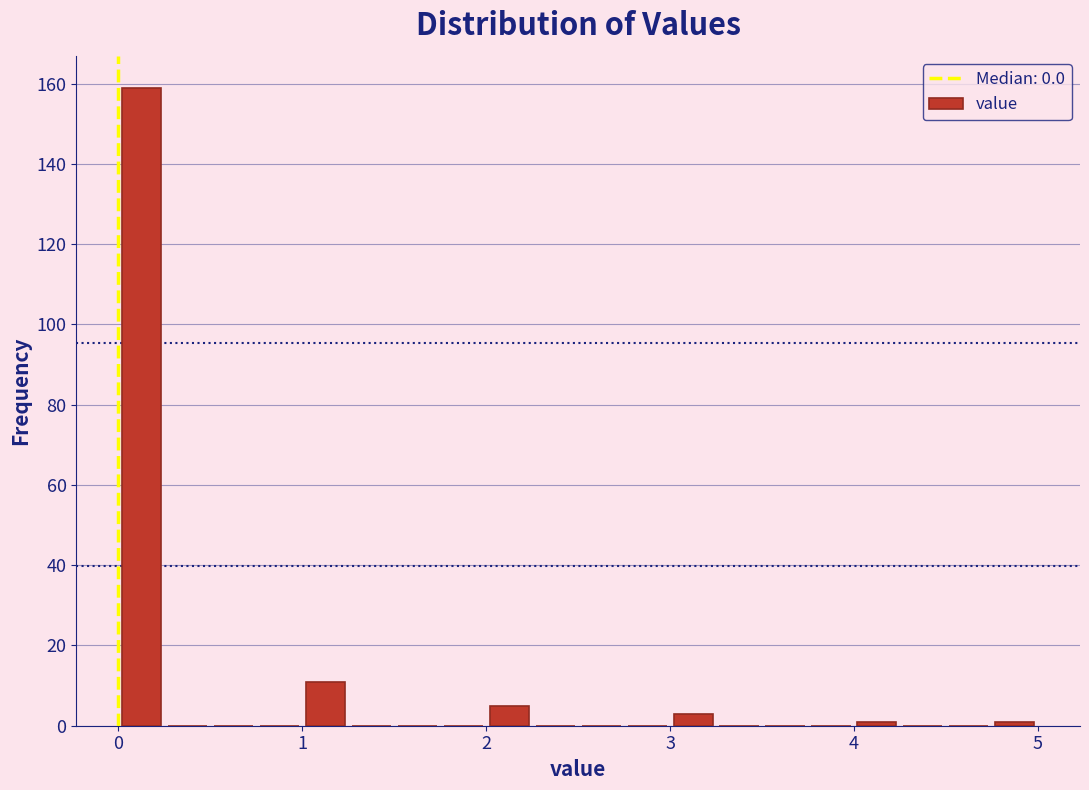

Read against the x-axis, roughly where is the centre of the tallest bar?

0.1